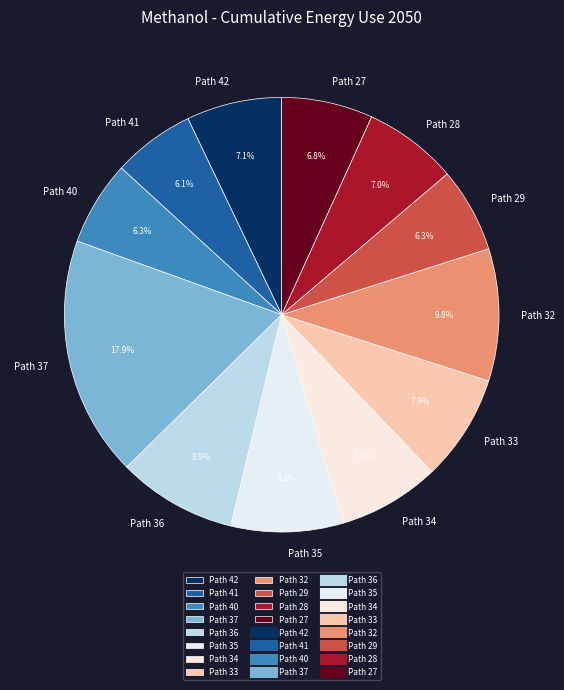

Is the sum of Path 32 and Path 41 greater than half?

No